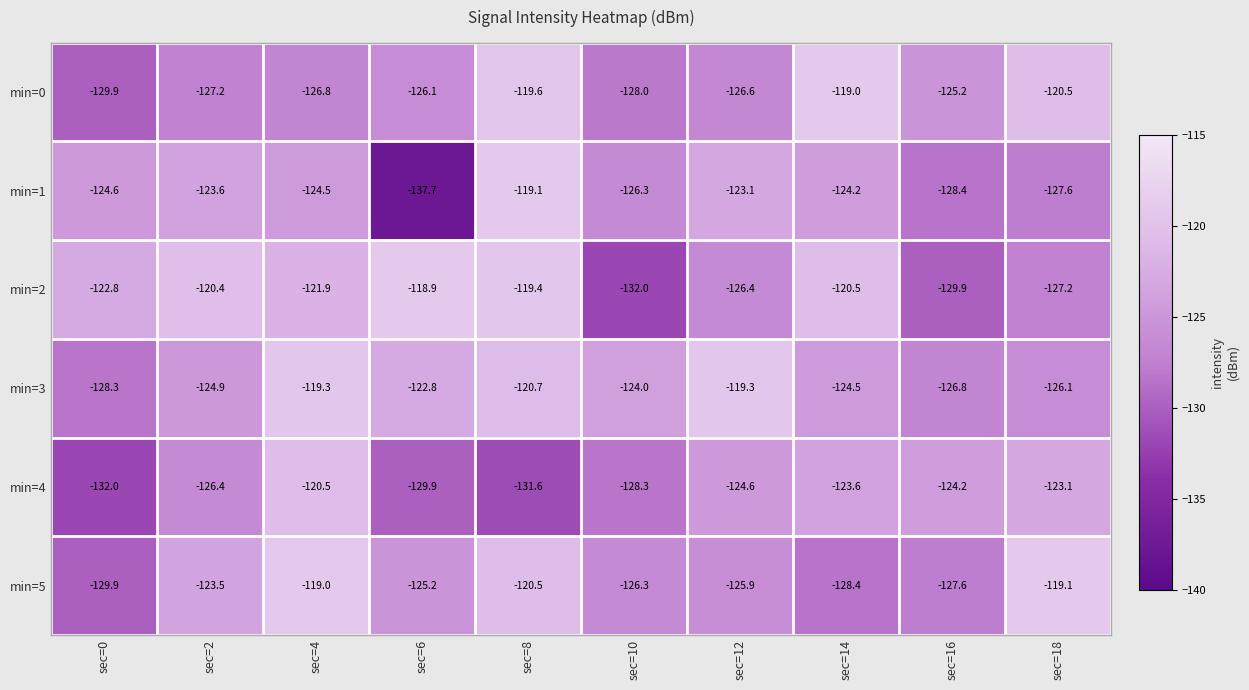

The min=0 series shows -125.2 at sec=16. True or false?

True